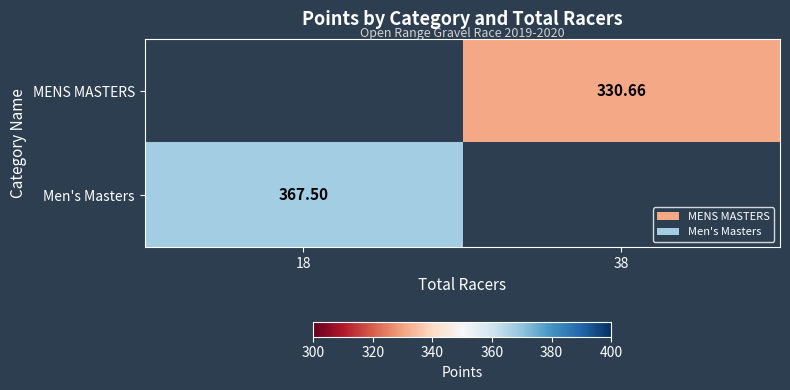

How many categories are shown in the chart?

2